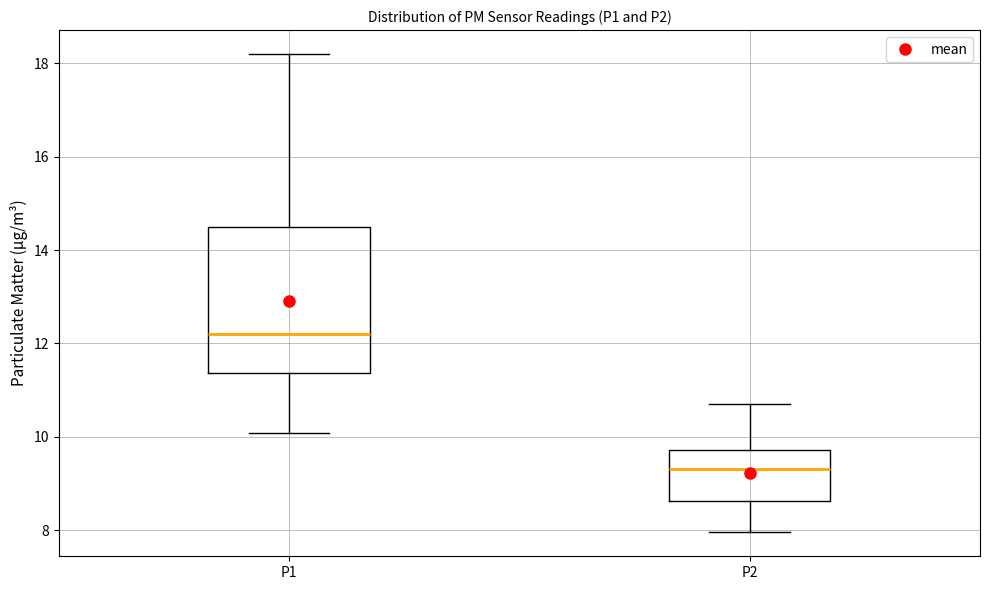

Which box has the highest median line?

P1